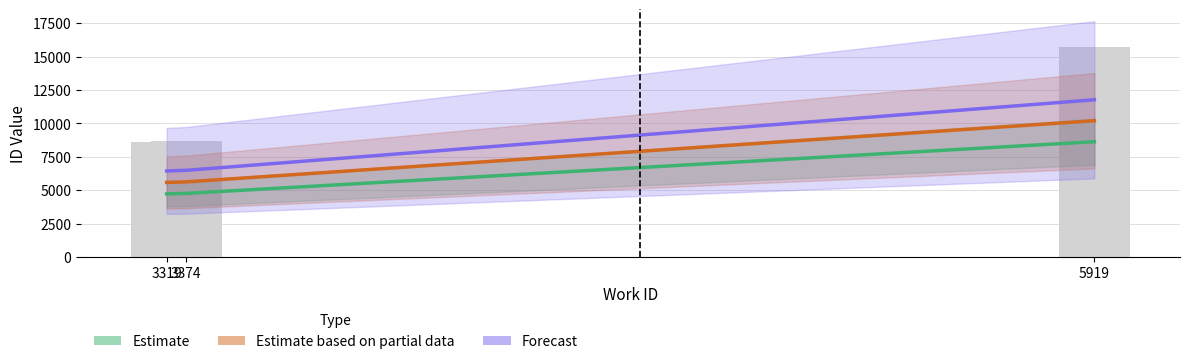

Does the chart contain any negative values?

No